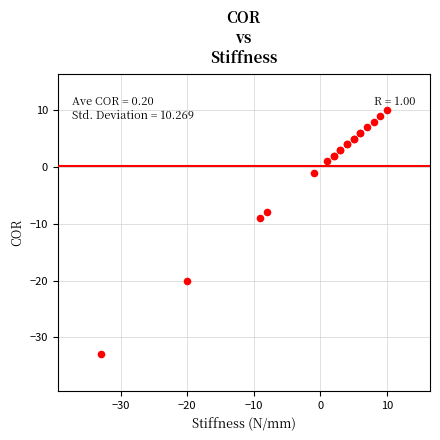

What Y value in the scatter plot is closest to -11?

-9